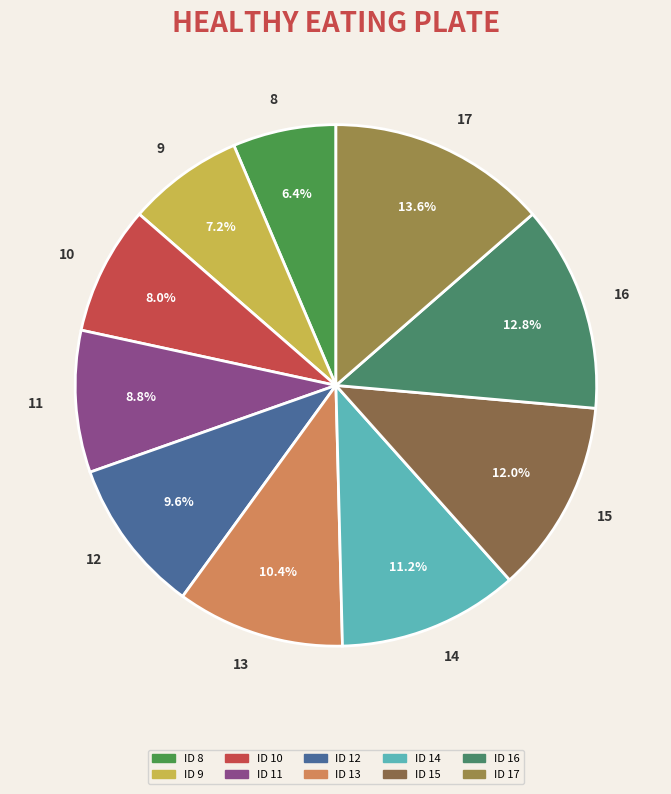

What portion of the pie excludes 9?

92.8%